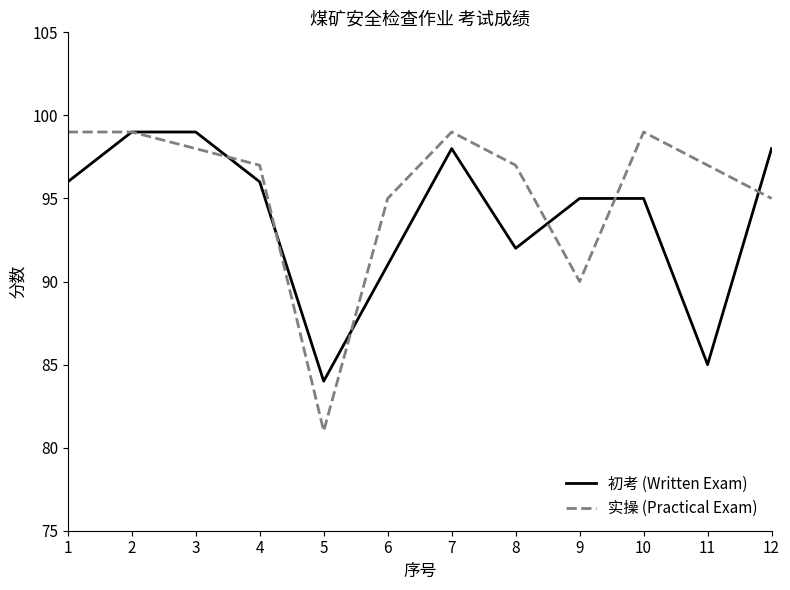

What is the sum of all 初考 (Written Exam) values?

1128